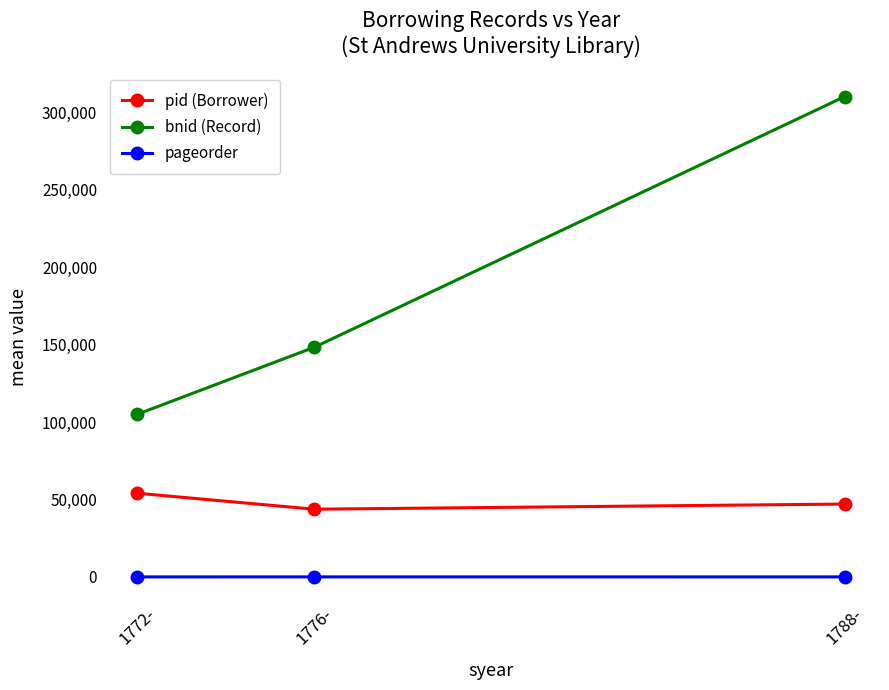

What are all the series names shown in the legend?

pid (Borrower), bnid (Record), pageorder